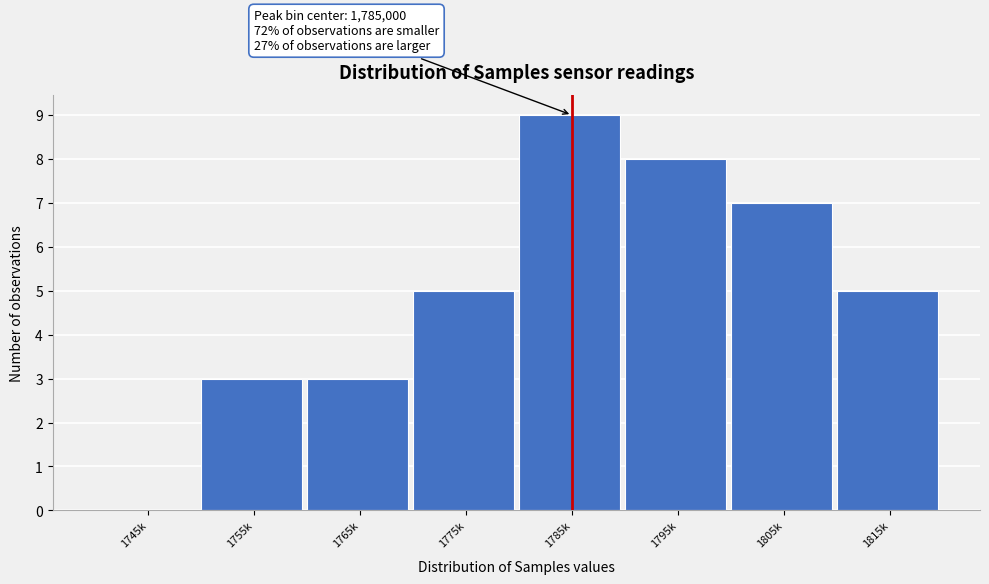

Reading left to right, extract all data points from this chart.

1745k=0	1755k=3	1765k=3	1775k=5	1785k=9	1795k=8	1805k=7	1815k=5